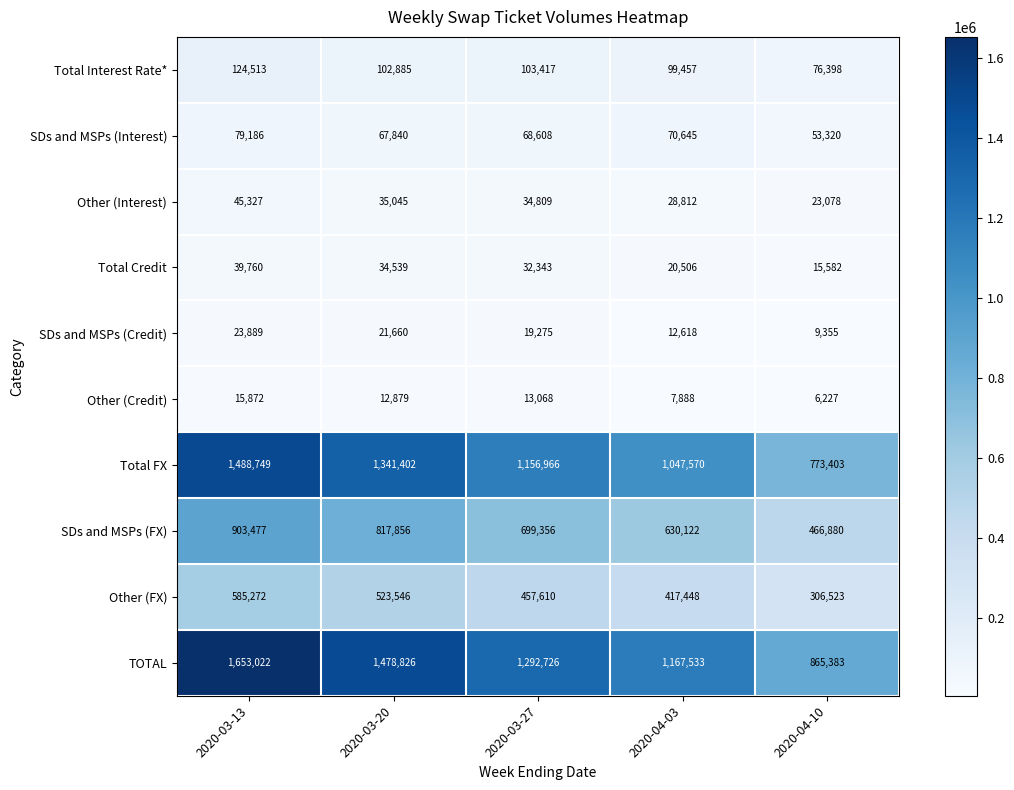

What is the greatest value displayed?

1653022